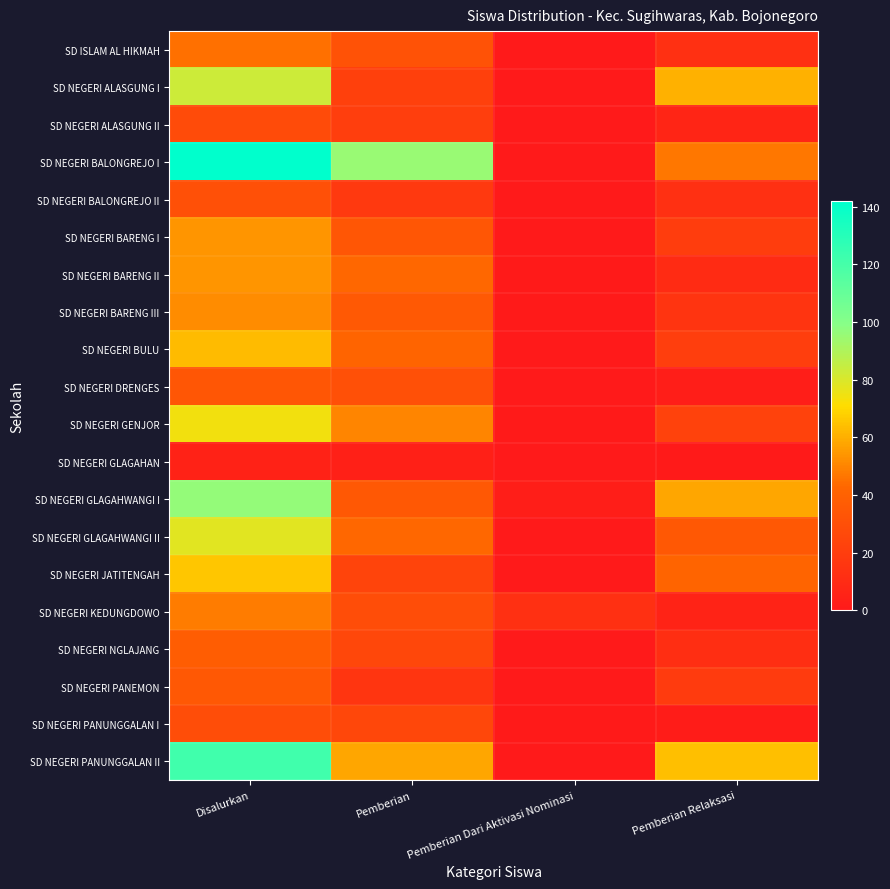

Which series has the largest range (max minus min)?

SD NEGERI BALONGREJO I